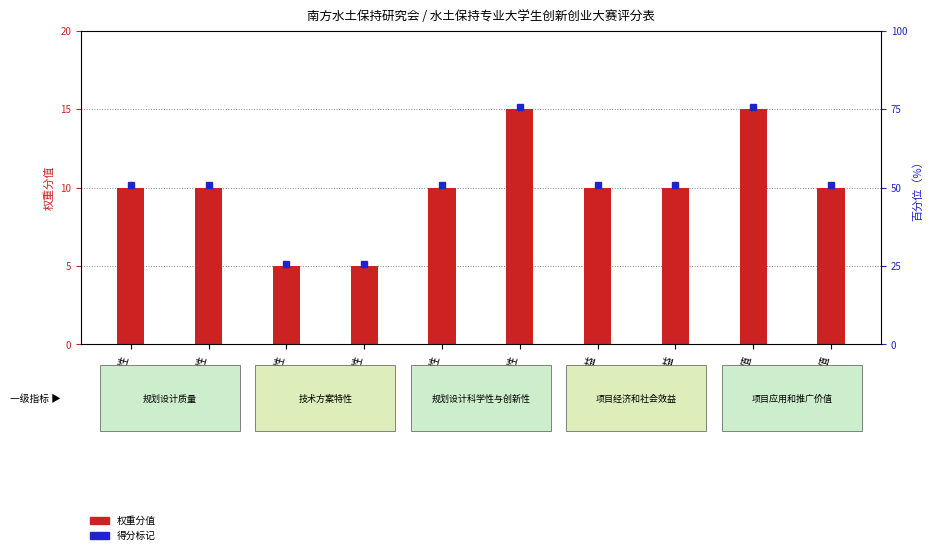

Reading right to left, transcribe all the data shown in this chart.

10	15	10	10	15	10	5	5	10	10